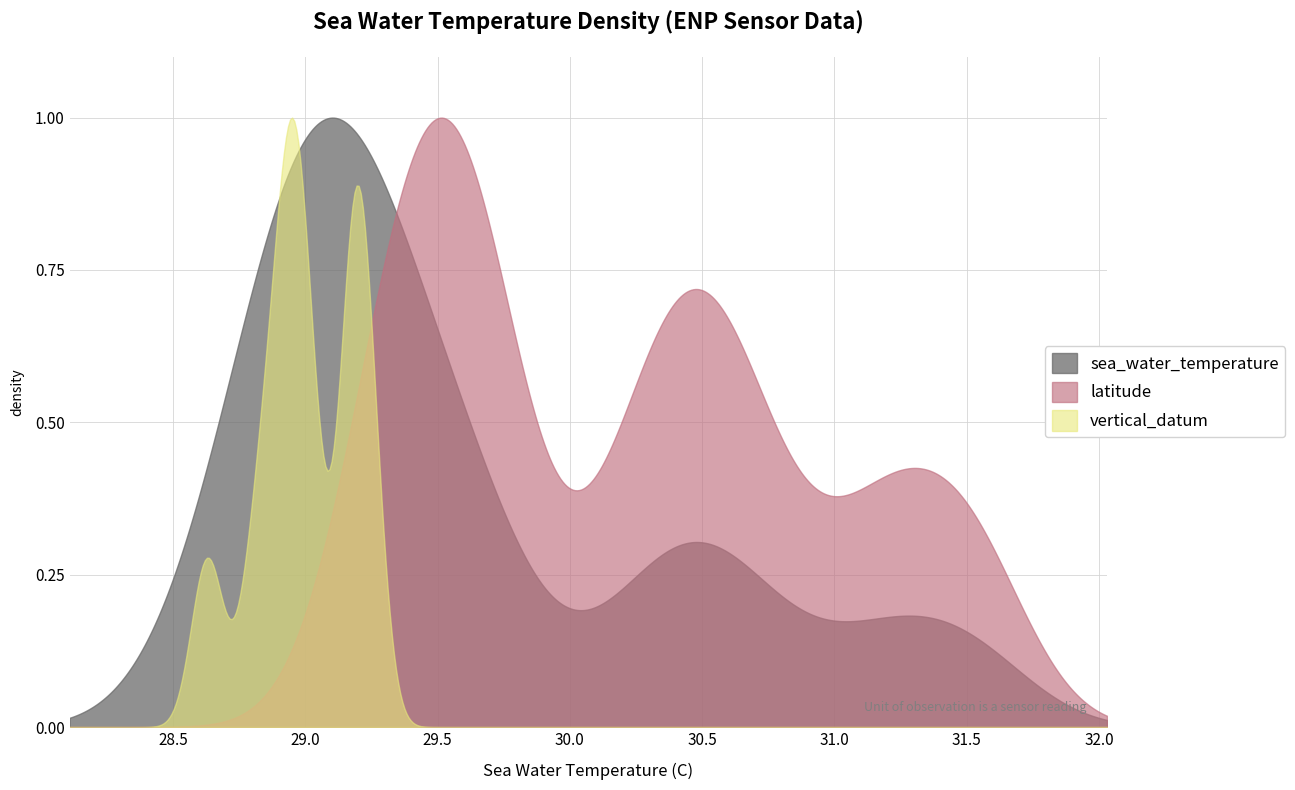

What is the difference between the sea_water_temperature values at 13 and 15?

0.1